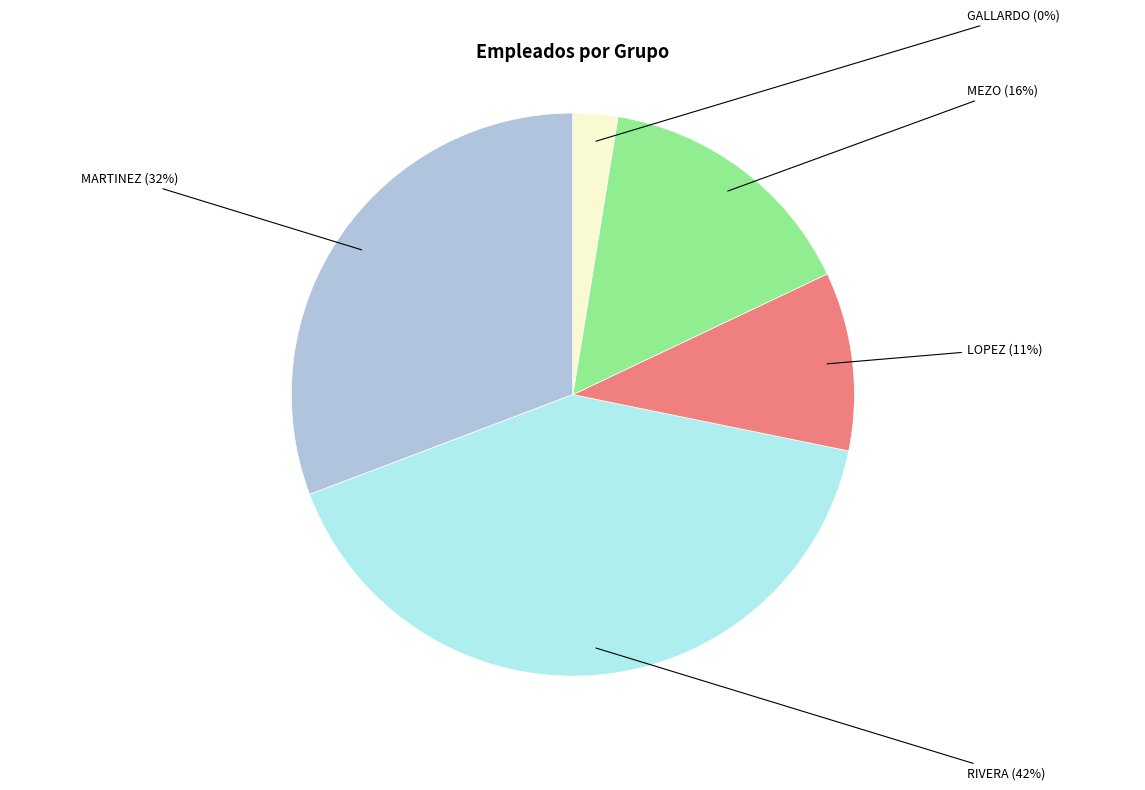

To the nearest percent, what is the difference between the largest and smallest slice percentages?

42%